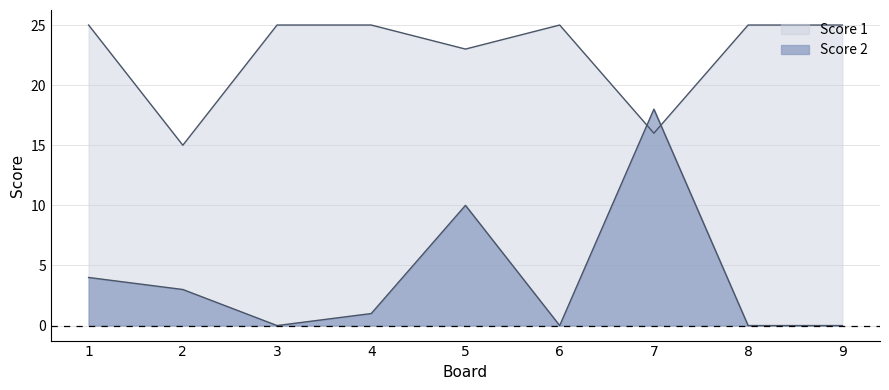

What is the sum of all Score 2 values?

36